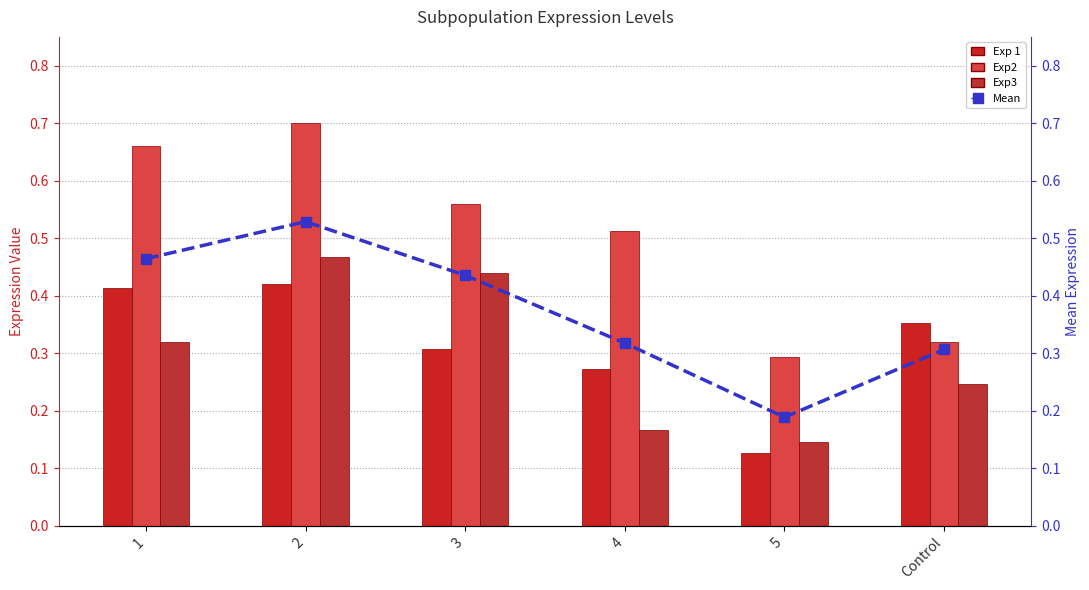

What is the difference between the maximum and minimum values in the Exp2 series?

0.4